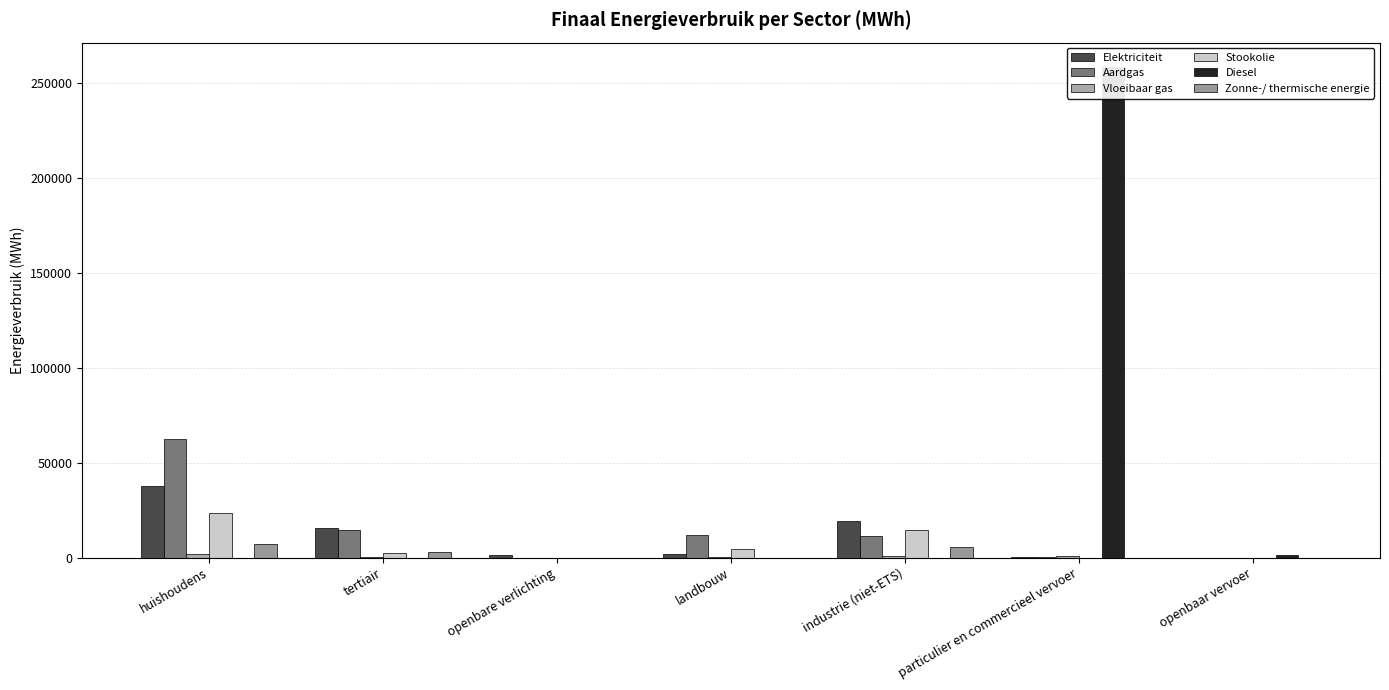

Between huishoudens and industrie (niet-ETS), which series saw the biggest shift?

Aardgas